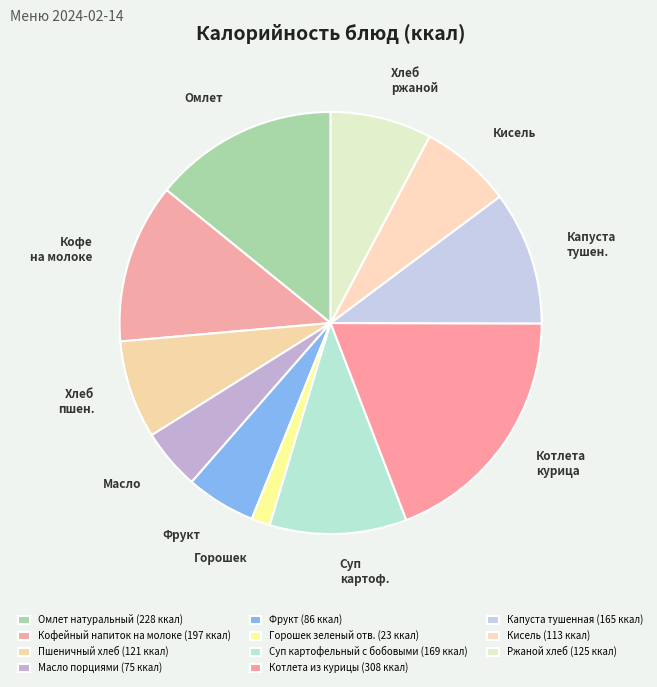

How many segments does this pie chart have?

11